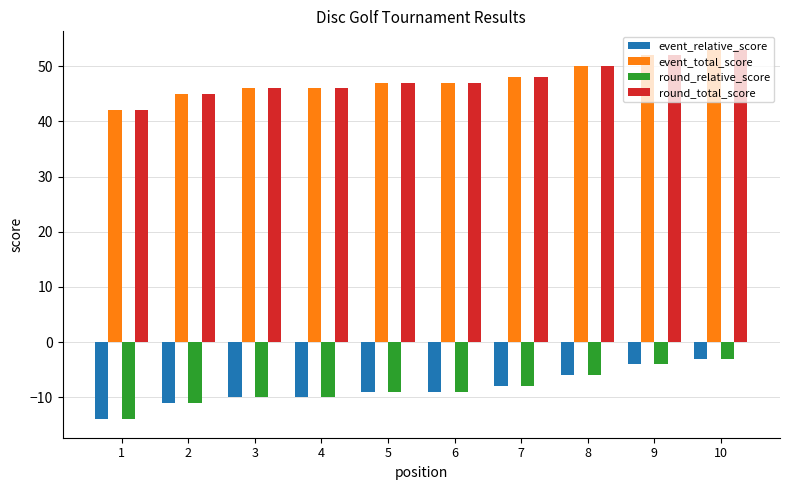

At how many categories does at least one series exceed 51?

2